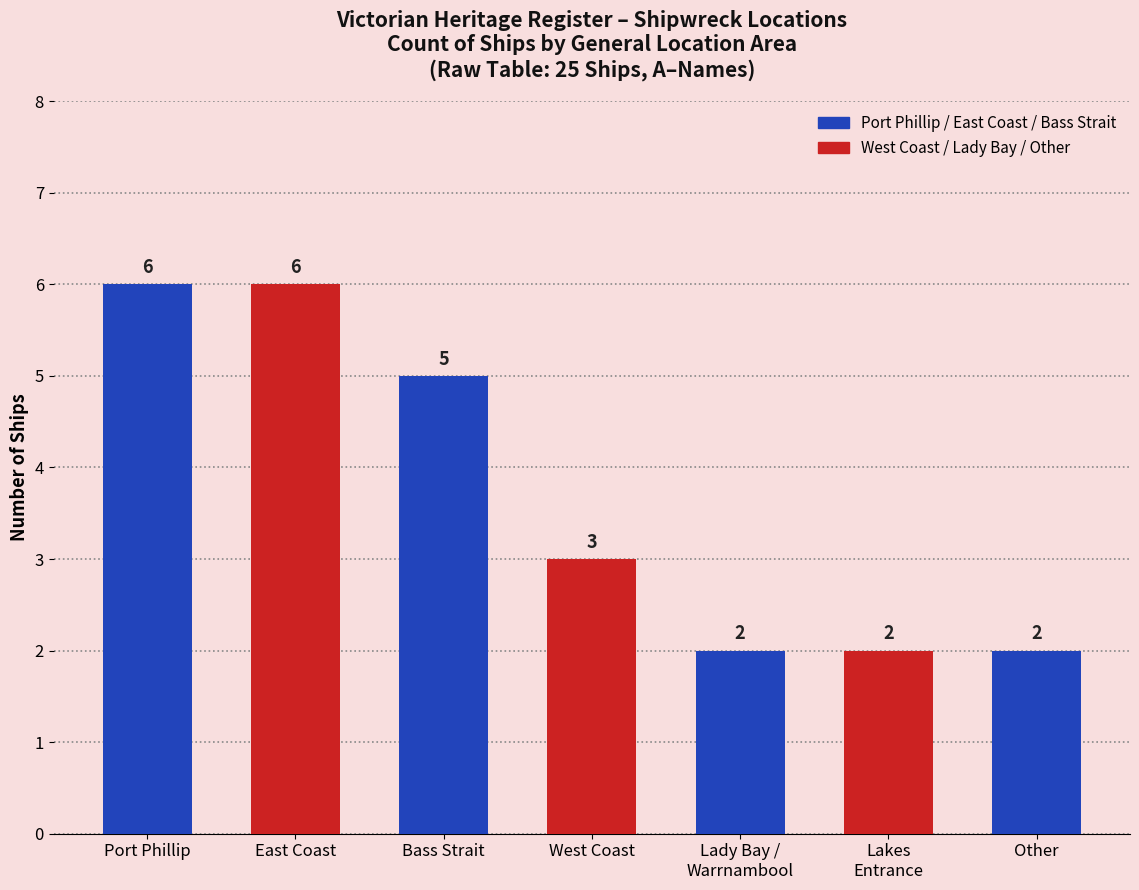

Which has a higher value, Other or Port Phillip?

Port Phillip